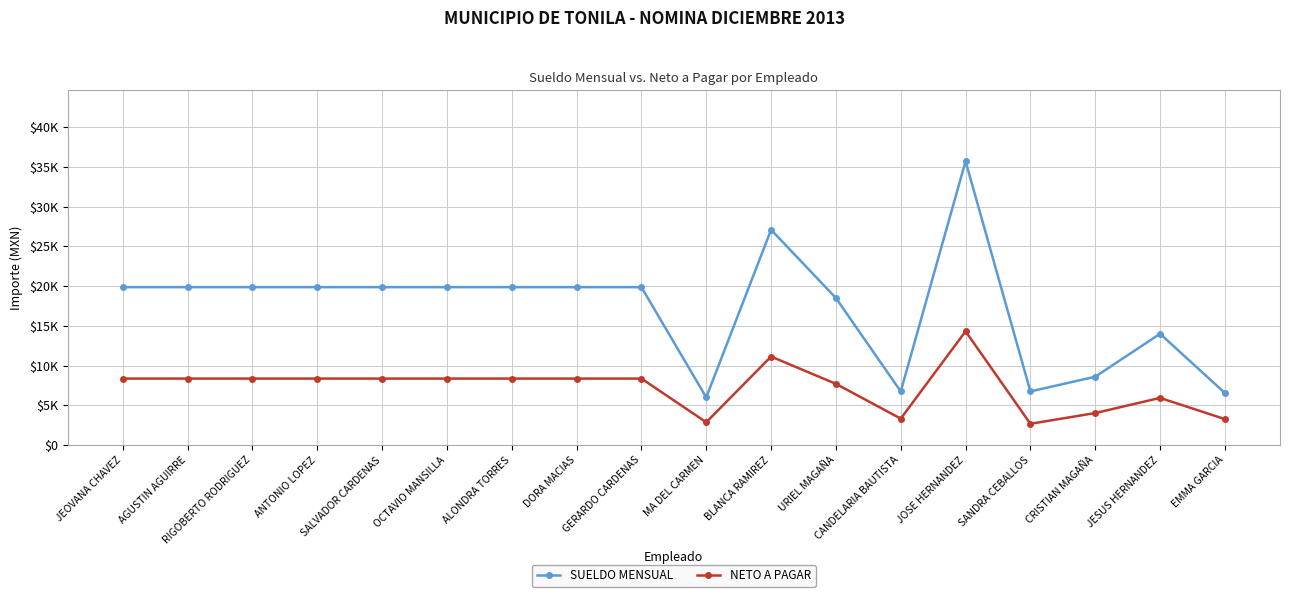

What is the label of the 11th point from the right?

DORA MACIAS